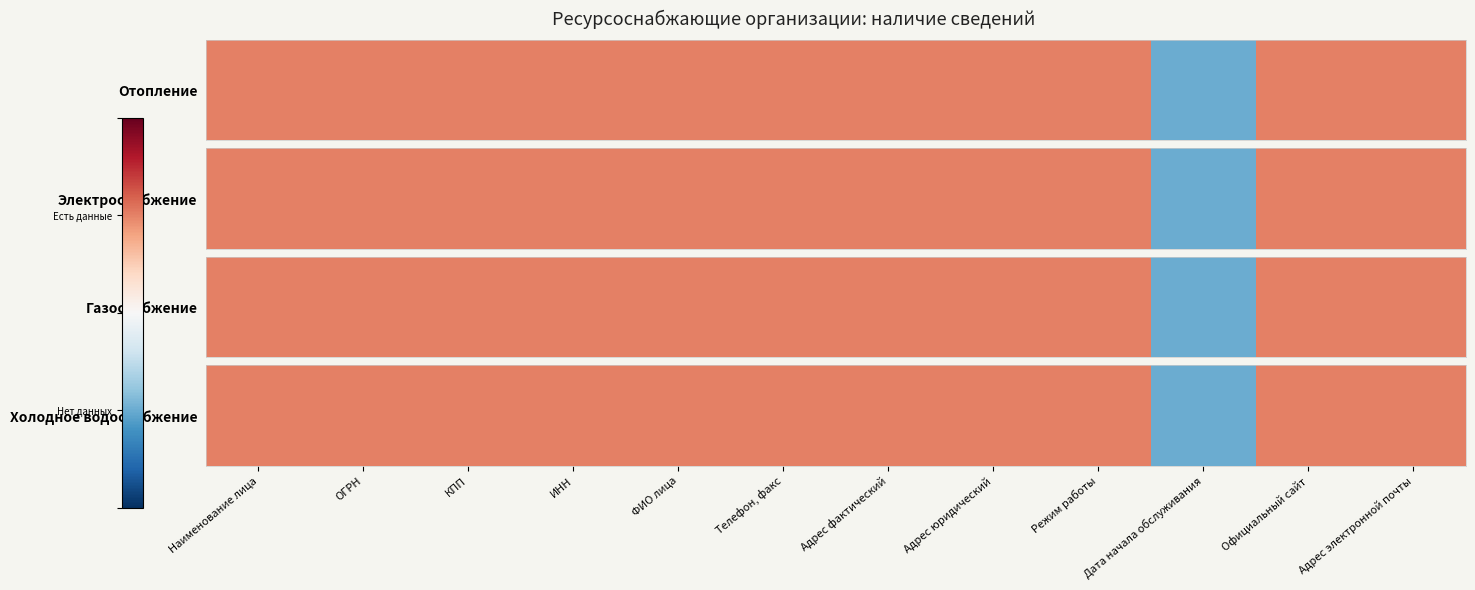

How many series are shown in this chart?

1